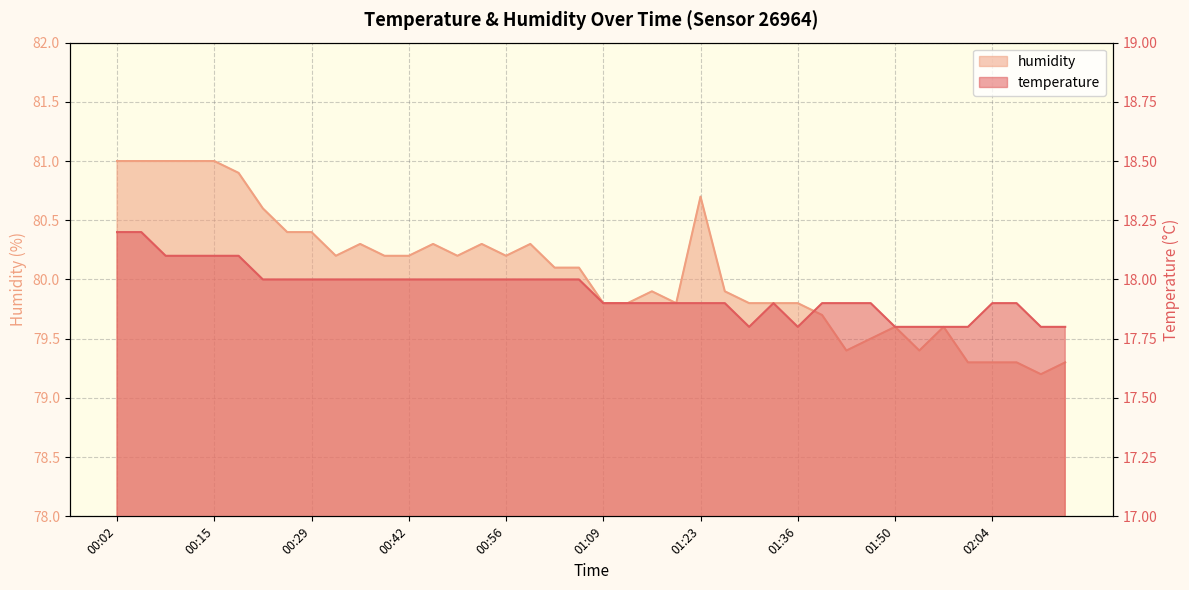

Read the humidity value at 00:56.

80.2